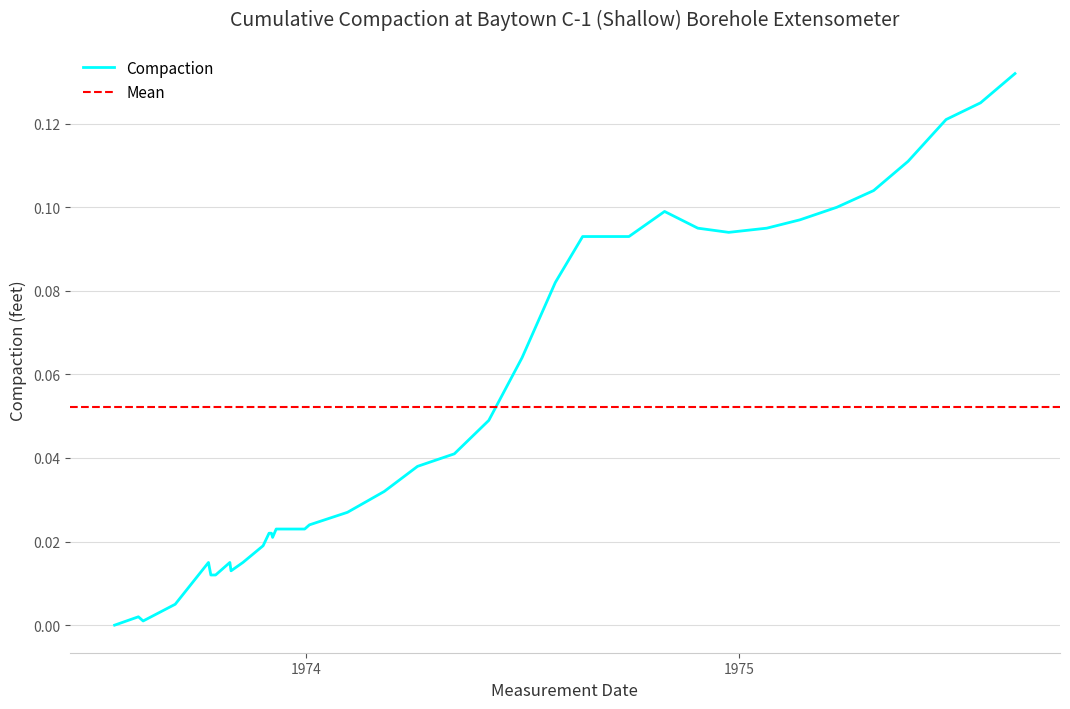

Between 1973-09-13 and 1975-04-24, which is larger?

1975-04-24